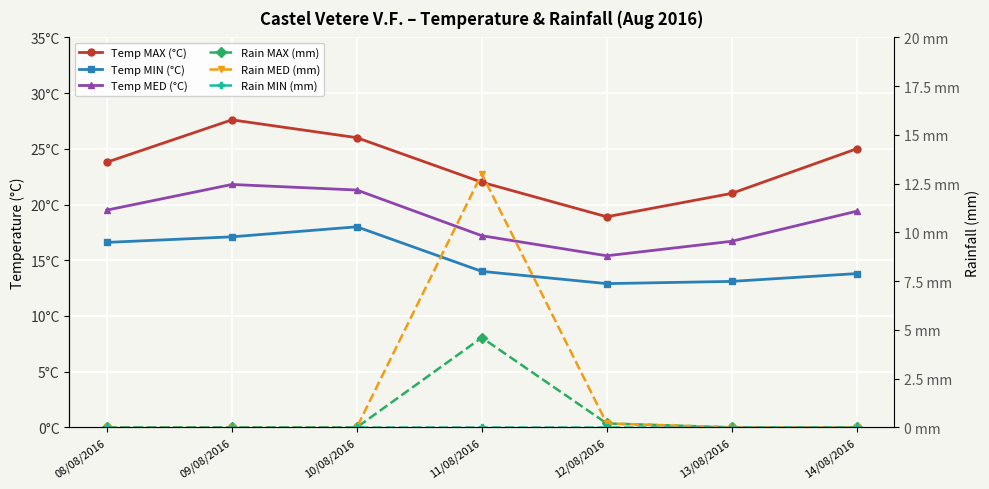

What is the value of the Temp MED (°C) point at the 6th from the left?

16.7